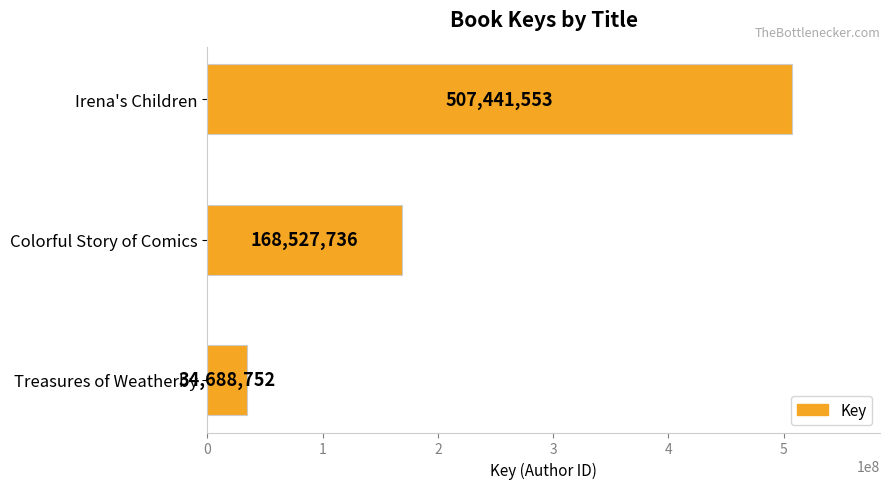

How many values are below 168527736?

1